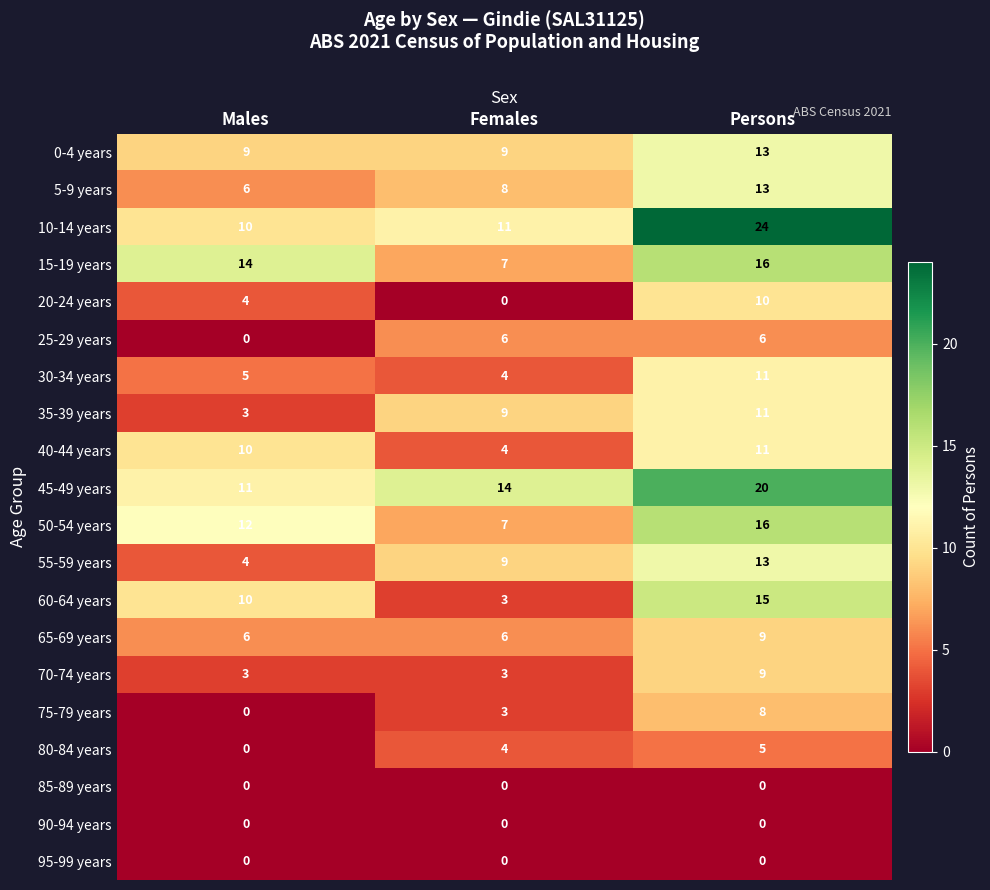

What is the difference between the 50-54 years values at Males and Females?

5